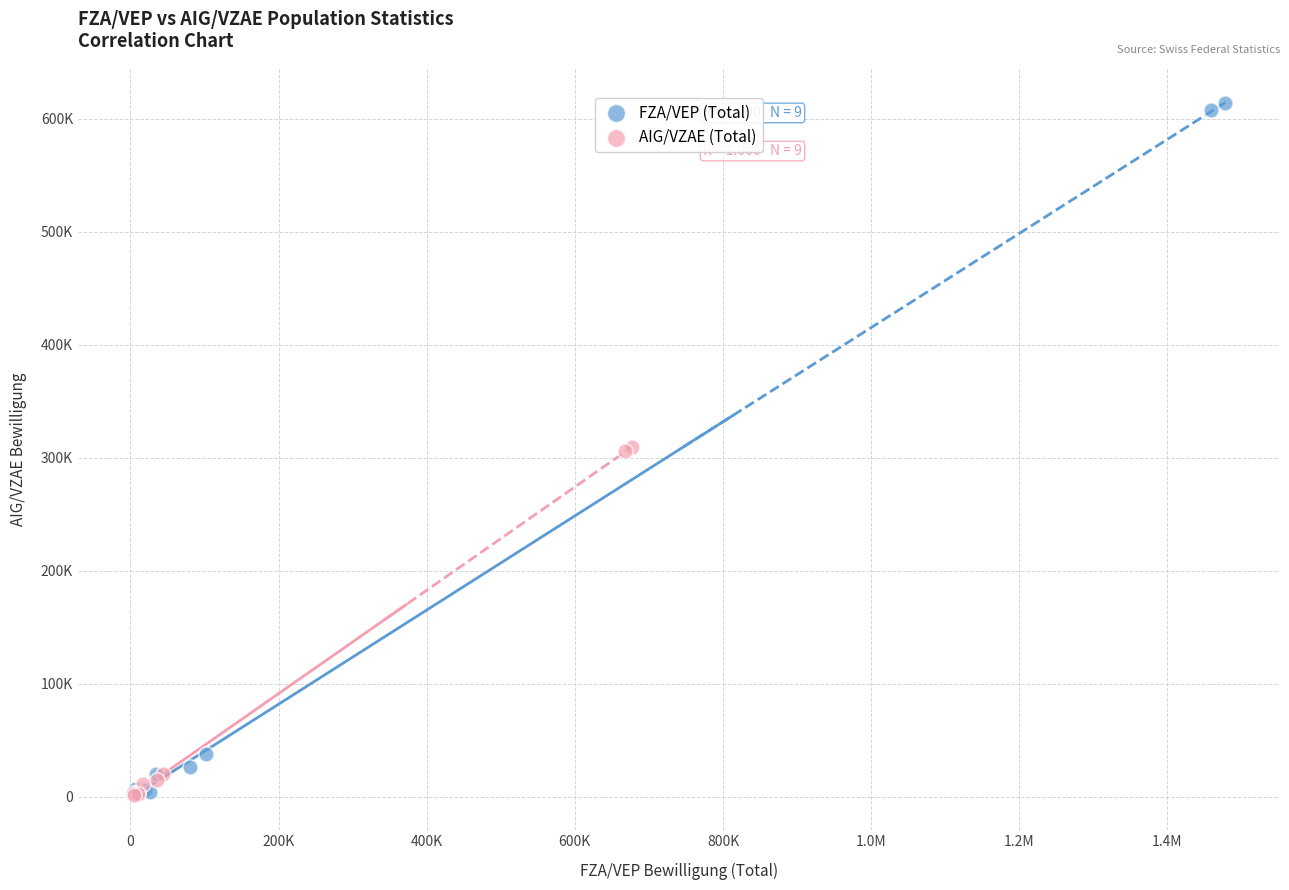

What are all the series names shown in the legend?

FZA/VEP (Total), AIG/VZAE (Total)